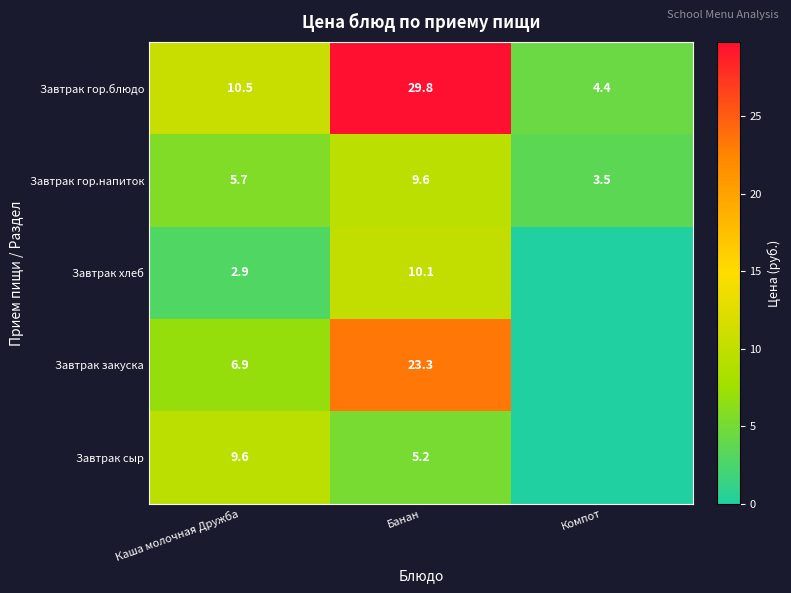

What is the average value of the Завтрак гор.напиток series?

6.3